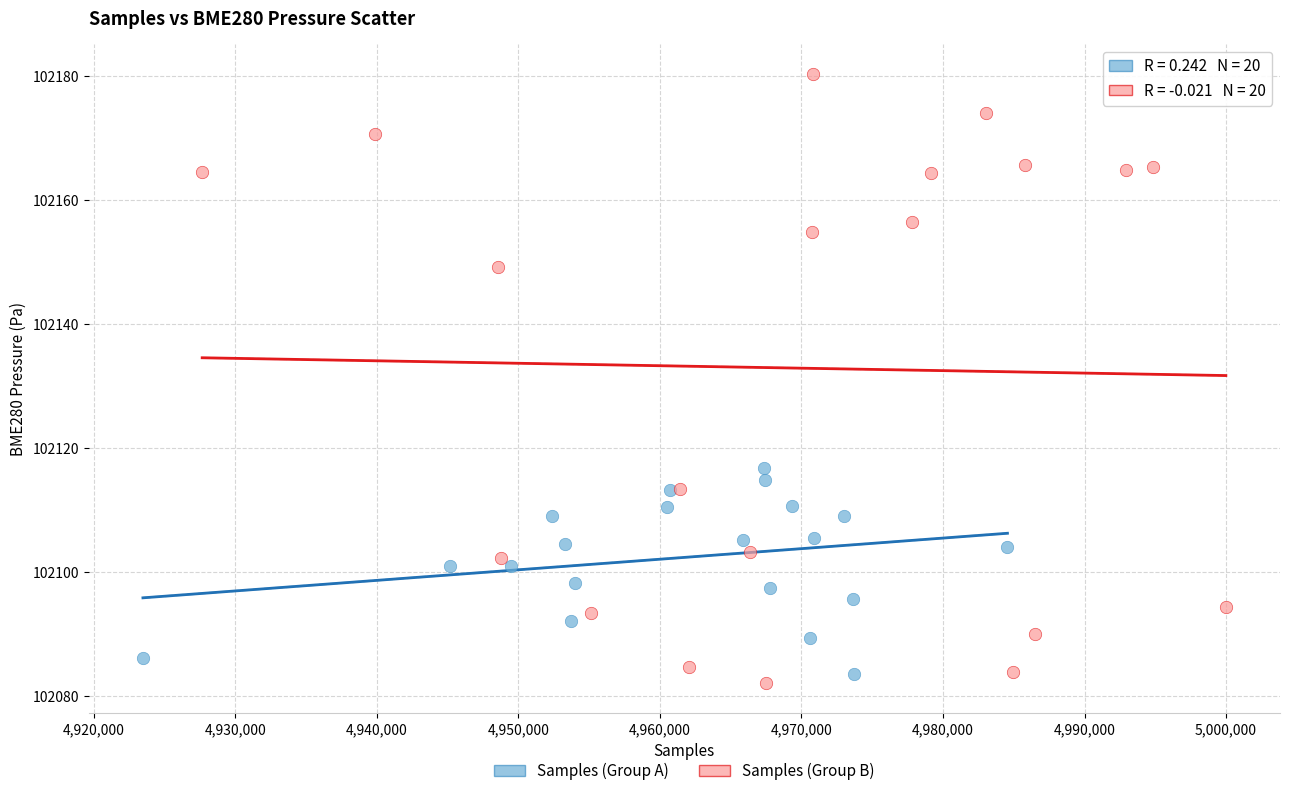

Which series has the largest Y range (max minus min)?

Samples (Group B)